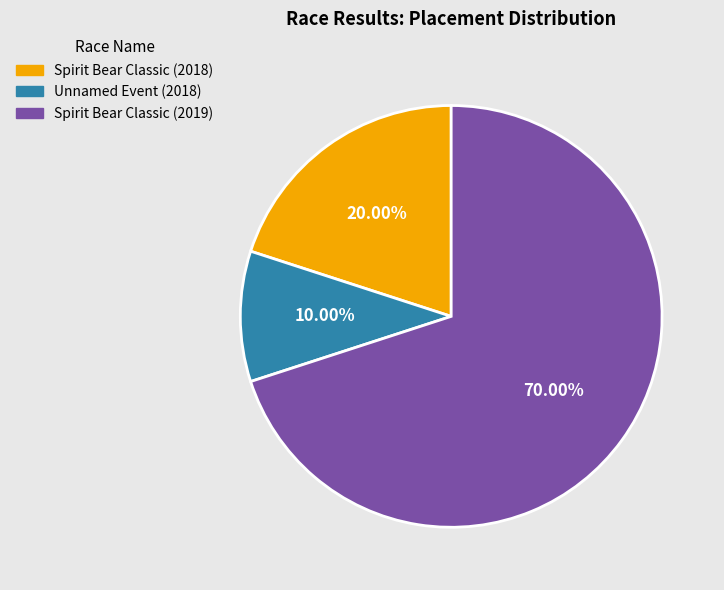

How many segments does this pie chart have?

3